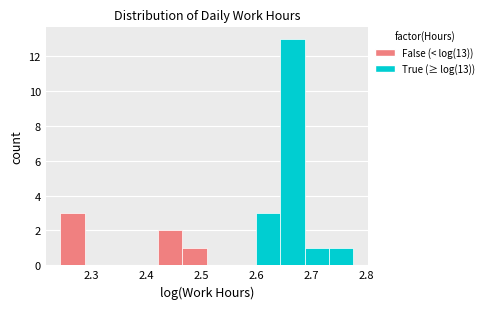

Which range on the x-axis has the tallest bar?

2.64 to 2.69